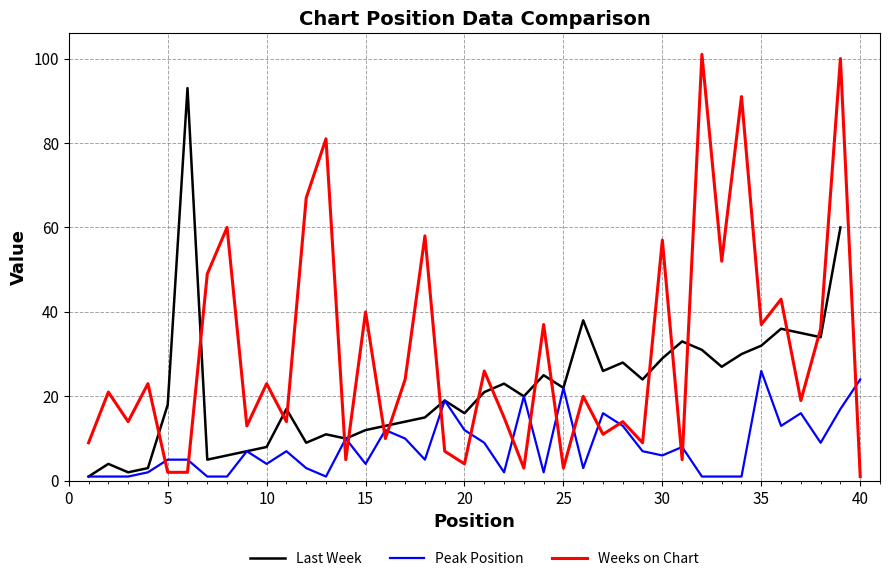

How many times do Weeks on Chart and Peak Position cross each other?

17